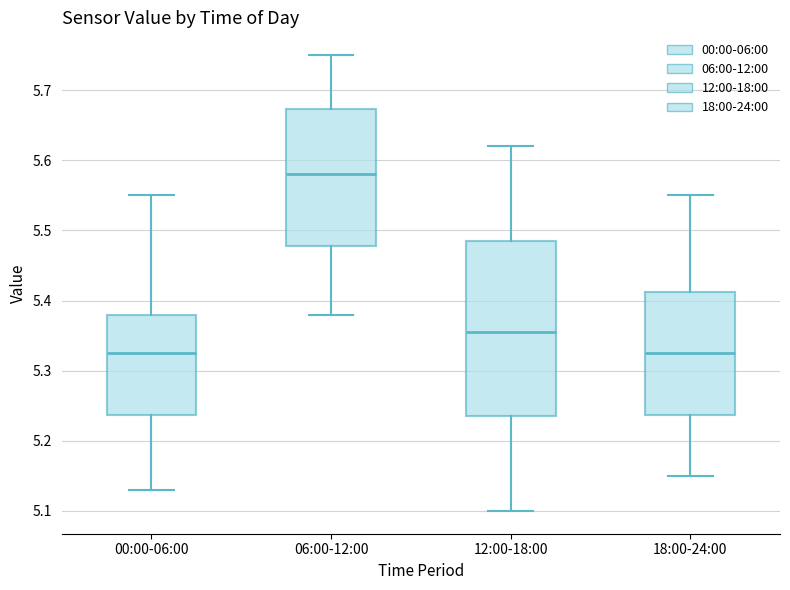

Reading left to right, read every box against the y-axis: the position of its median line, the range the box covers, and the ends of its whiskers. The values are not printed on the chart, so give them approximately, as read against the axis.

00:00-06:00: median 5.33, box 5.24 to 5.38, whiskers 5.13 to 5.55
06:00-12:00: median 5.58, box 5.48 to 5.67, whiskers 5.38 to 5.75
12:00-18:00: median 5.36, box 5.24 to 5.49, whiskers 5.10 to 5.62
18:00-24:00: median 5.33, box 5.24 to 5.41, whiskers 5.15 to 5.55